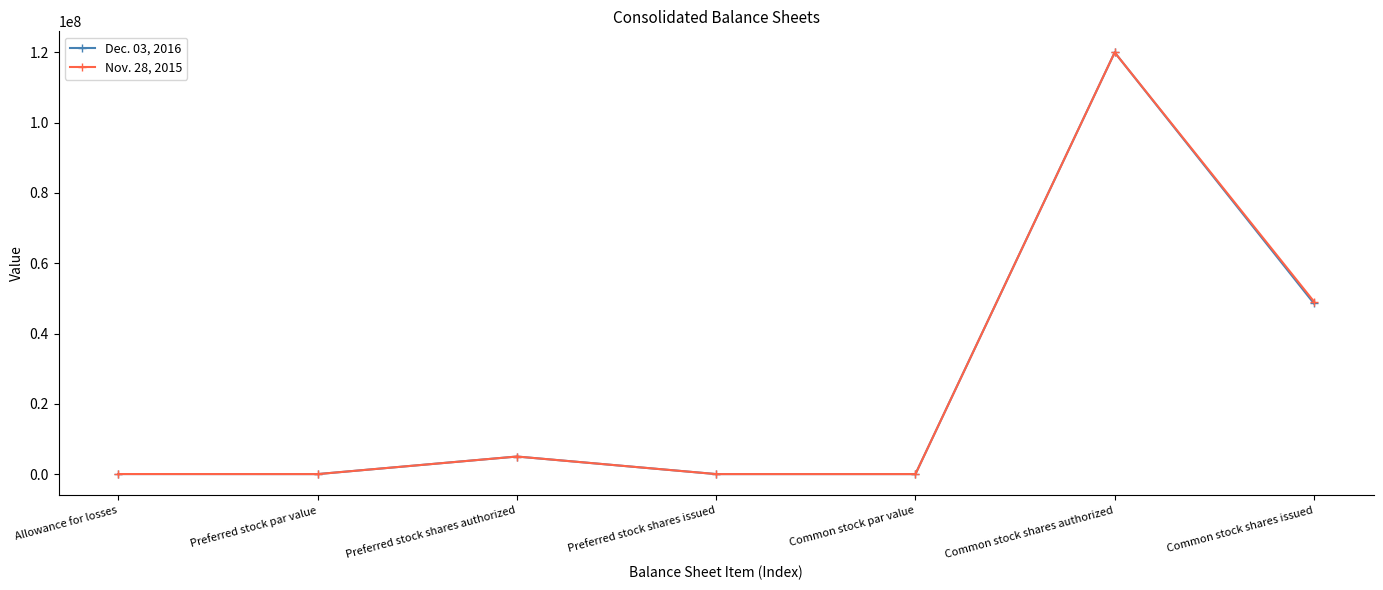

At which category does Dec. 03, 2016 reach its first local peak?

Preferred stock shares authorized